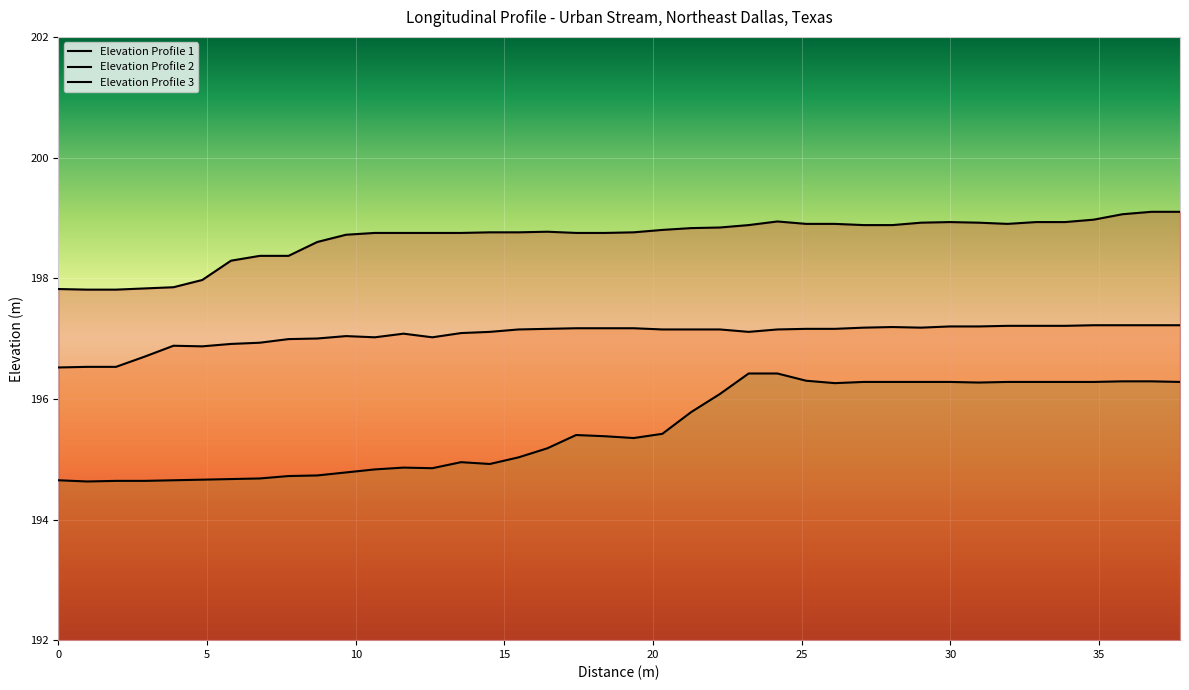

At which category does Elevation Profile 3 reach its first local peak?

17